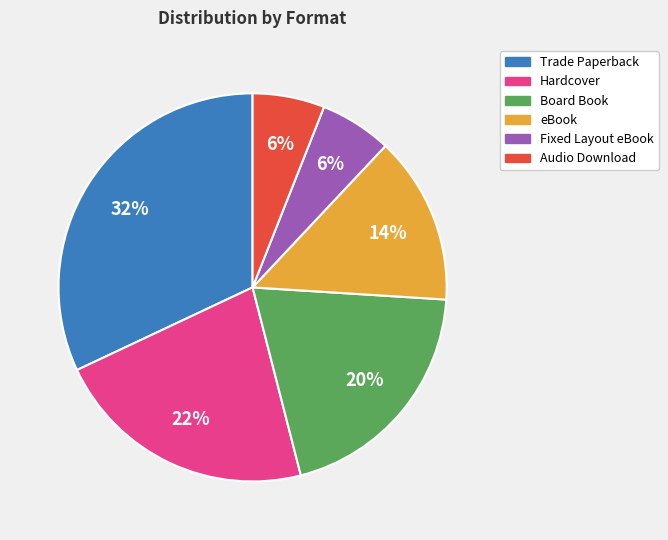

Approximately how many times larger is the value at Trade Paperback compared to Fixed Layout eBook?

5.3